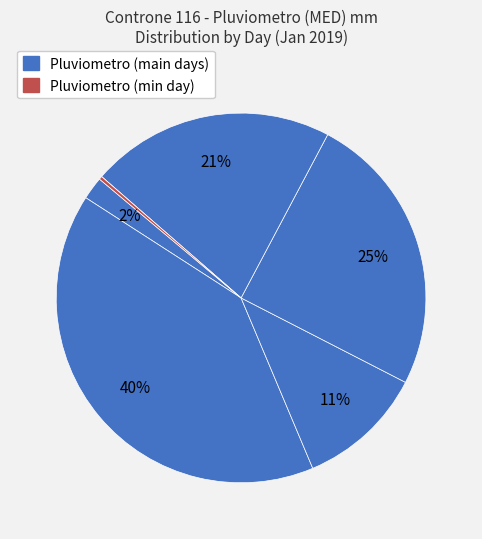

Rank the categories by value from lowest to highest.

2019-01-26, 2019-01-27, 2019-01-21, 2019-01-23, 2019-01-25, 2019-01-24, 2019-01-22